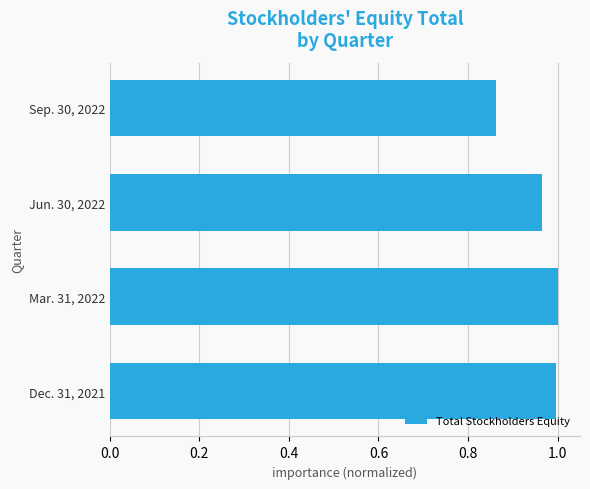

Count the number of data series in this chart.

1